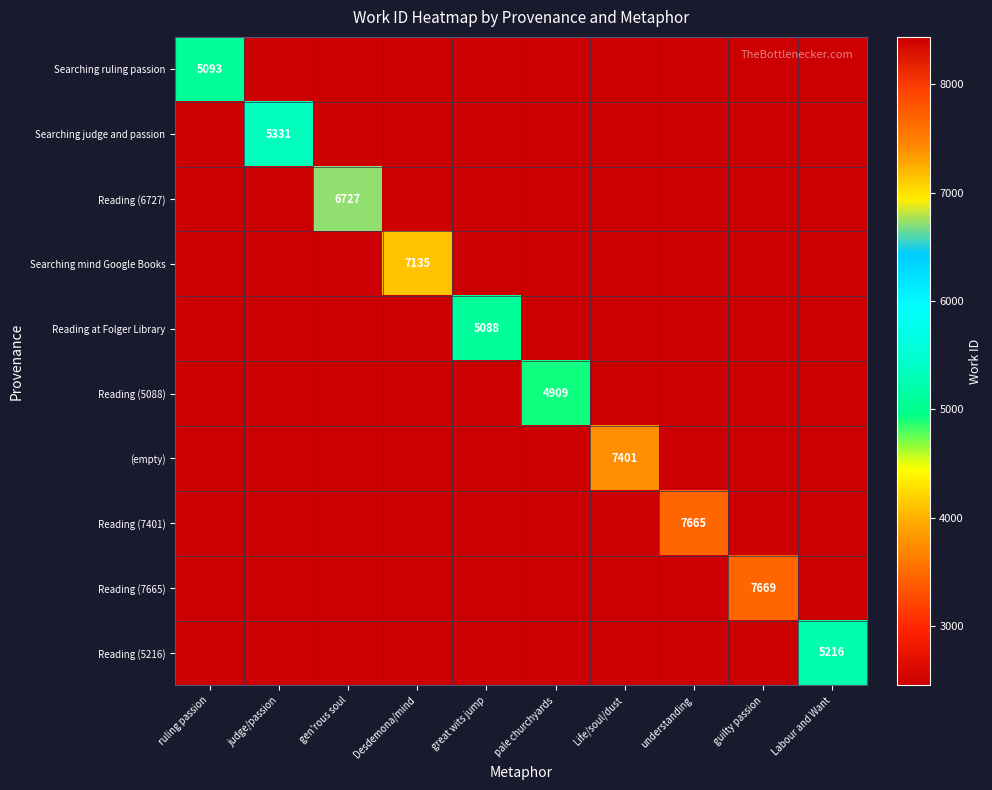

True or false: Searching ruling passion has a value of 2186 at judge/passion.

False